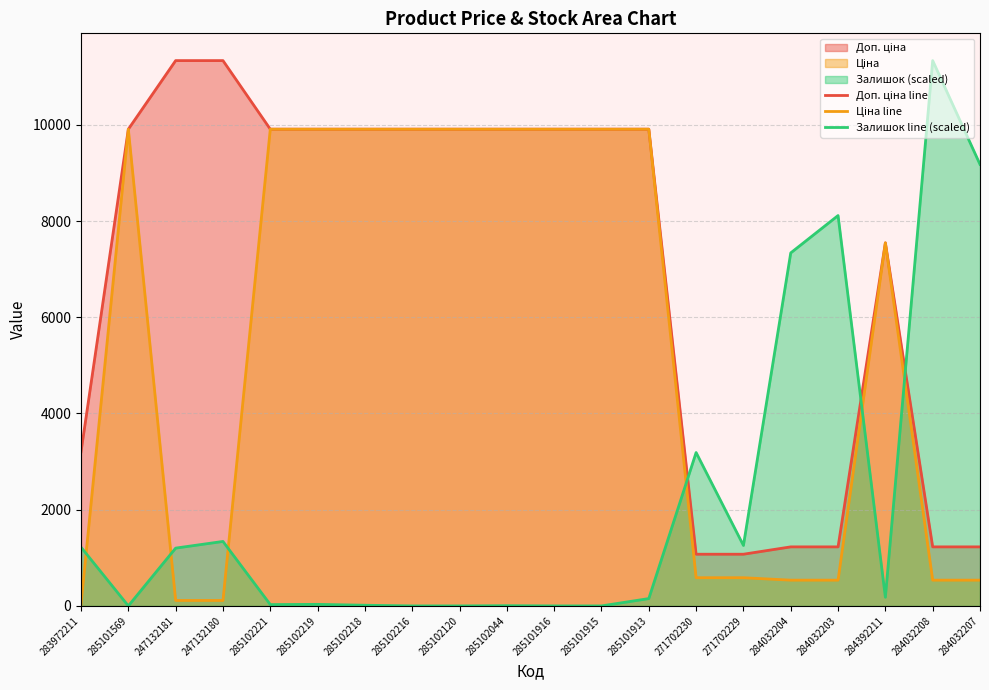

The value of Ціна line at 285101916 is 9908.5. True or false?

True